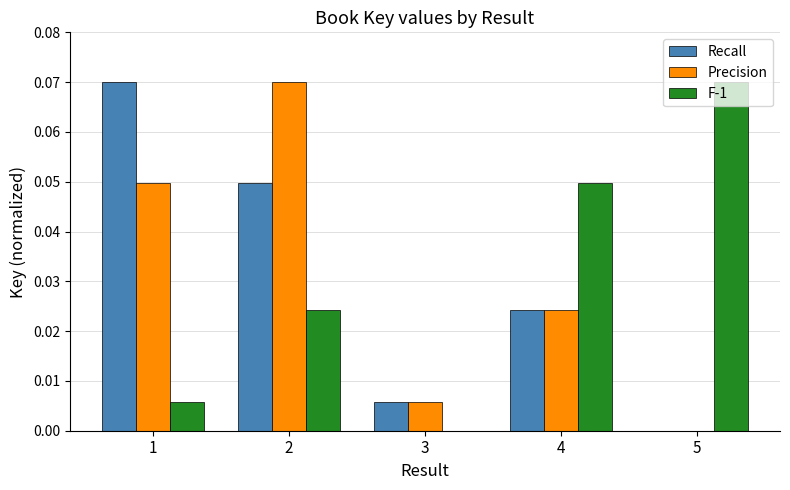

At which category is the sum across all series the highest?

2